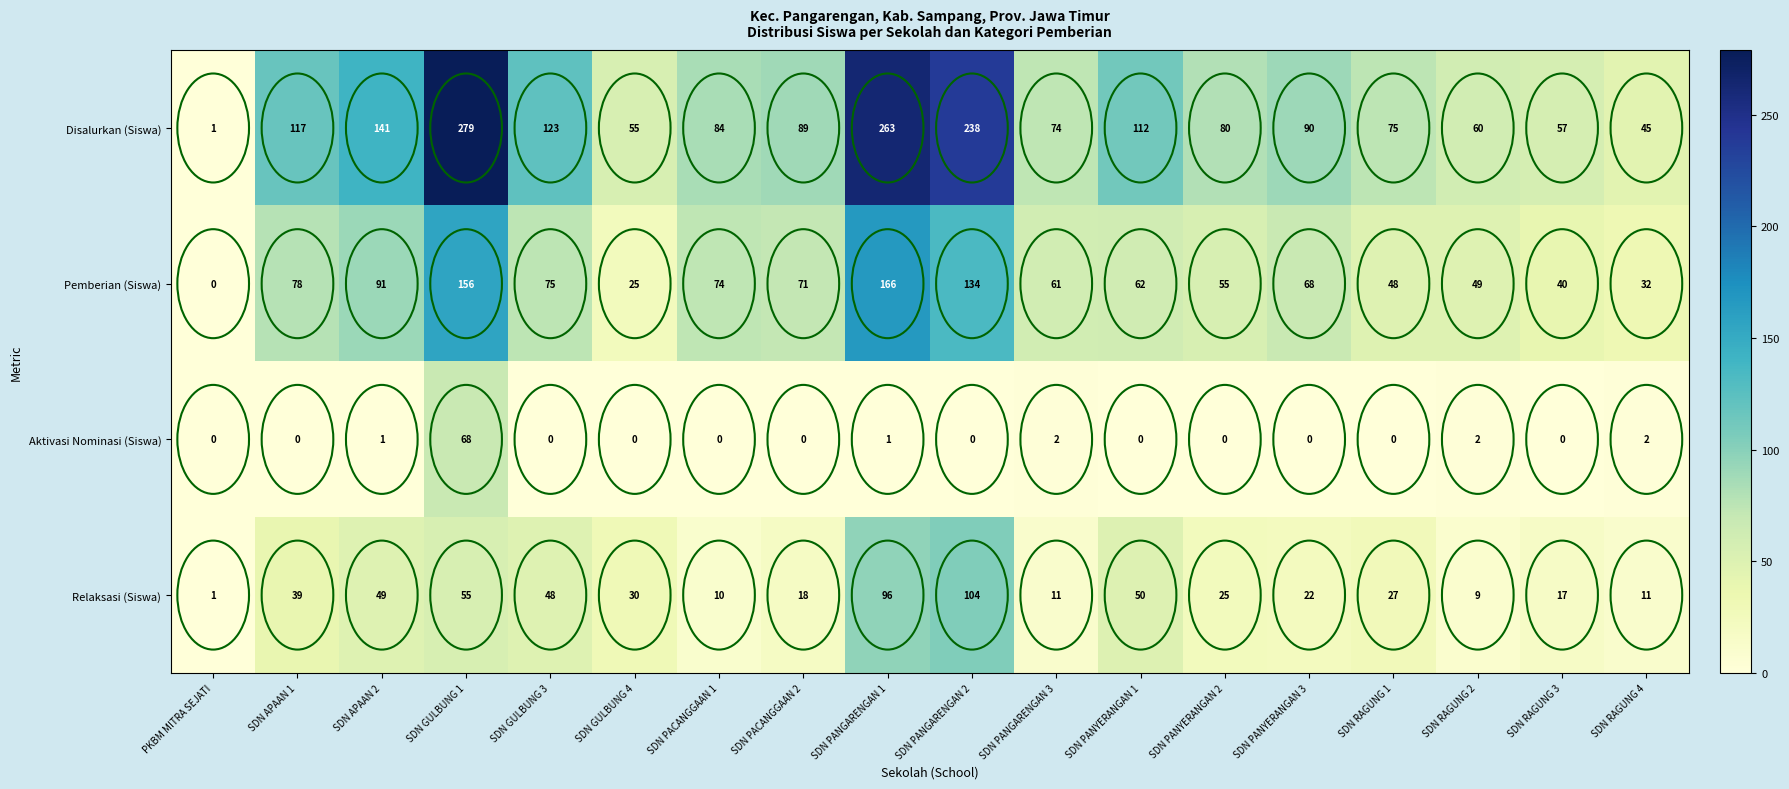

What is the spread (max minus min) of values at SDN RAGUNG 2?

58